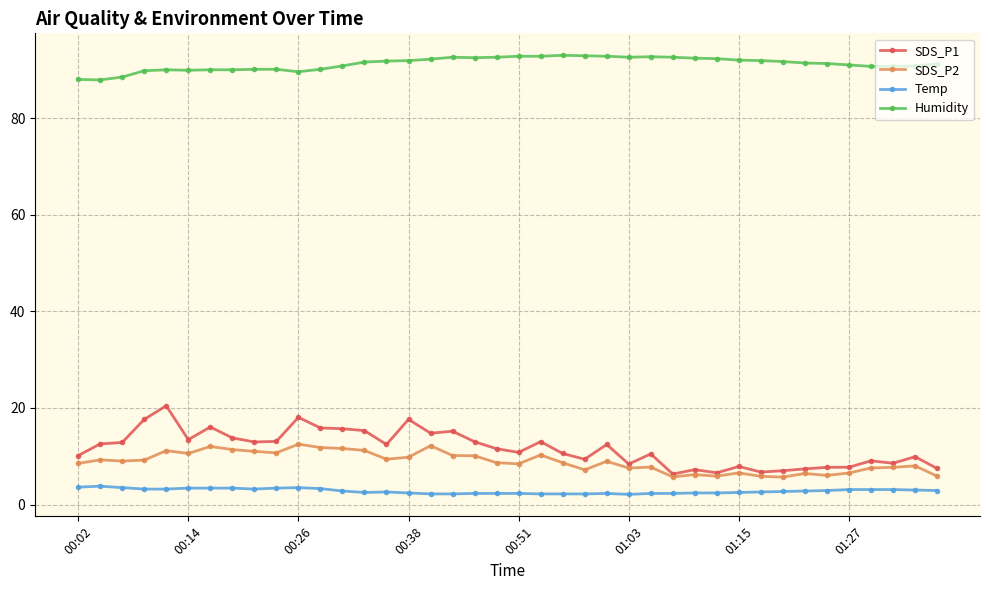

What is the maximum value for Humidity?

93.0